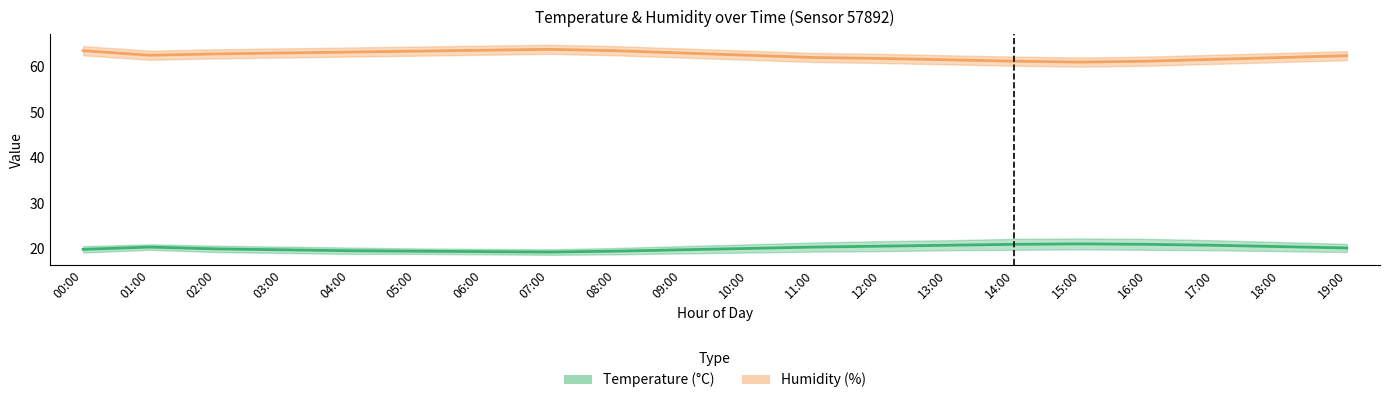

At which category is the sum across all series the highest?

00:00